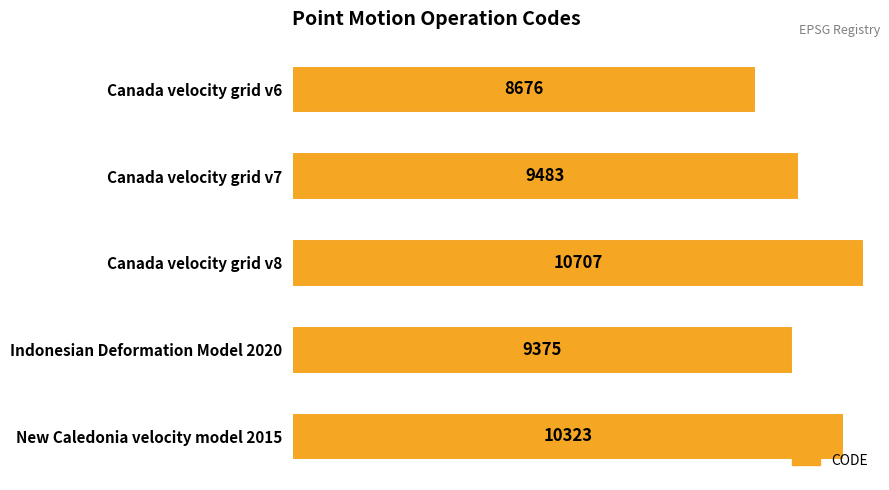

Is it true that the value at New Caledonia velocity model 2015 is 18193?

False